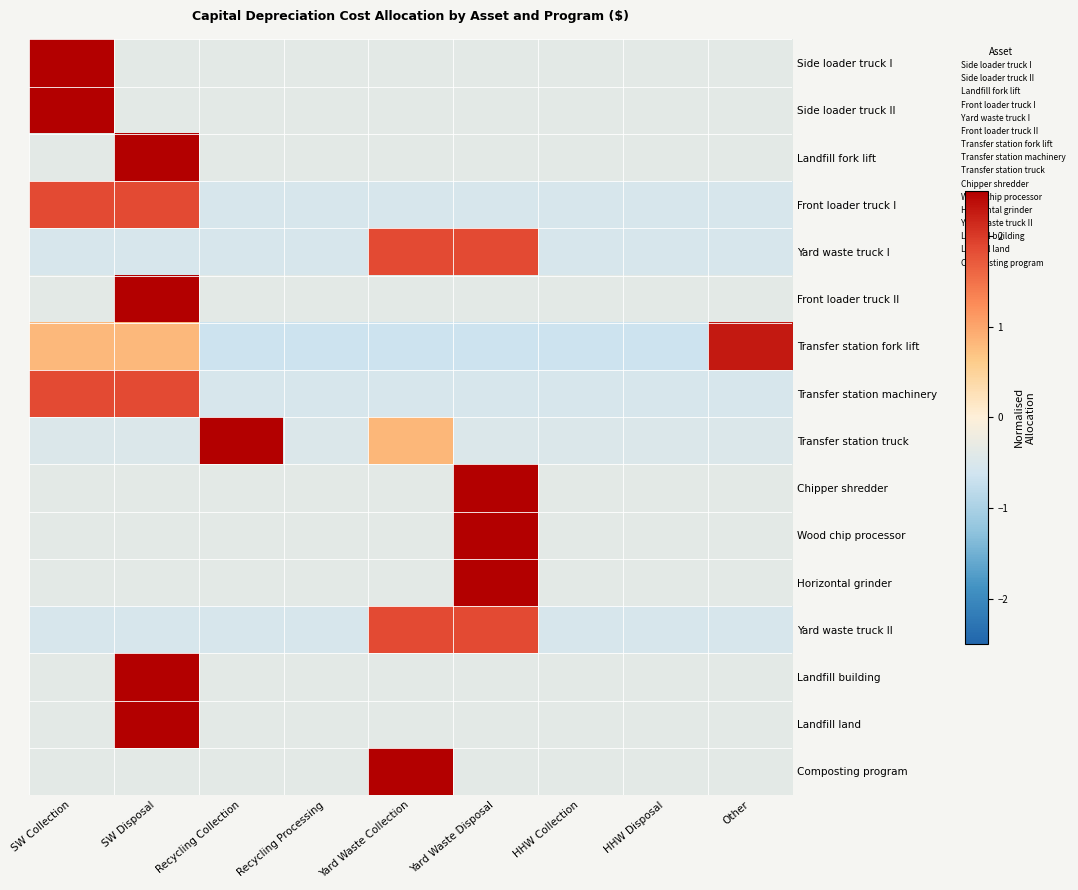

Reading right to left, list all the values displayed in this chart.

Side loader truck I: Other=-0.4	HHW Disposal=-0.4	HHW Collection=-0.4	Yard Waste Disposal=-0.4	Yard Waste Collection=-0.4	Recycling Processing=-0.4	Recycling Collection=-0.4	SW Disposal=-0.4	SW Collection=2.8
Side loader truck II: Other=-0.4	HHW Disposal=-0.4	HHW Collection=-0.4	Yard Waste Disposal=-0.4	Yard Waste Collection=-0.4	Recycling Processing=-0.4	Recycling Collection=-0.4	SW Disposal=-0.4	SW Collection=2.8
Landfill fork lift: Other=-0.4	HHW Disposal=-0.4	HHW Collection=-0.4	Yard Waste Disposal=-0.4	Yard Waste Collection=-0.4	Recycling Processing=-0.4	Recycling Collection=-0.4	SW Disposal=2.8	SW Collection=-0.4
Front loader truck I: Other=-0.5	HHW Disposal=-0.5	HHW Collection=-0.5	Yard Waste Disposal=-0.5	Yard Waste Collection=-0.5	Recycling Processing=-0.5	Recycling Collection=-0.5	SW Disposal=1.9	SW Collection=1.9
Yard waste truck I: Other=-0.5	HHW Disposal=-0.5	HHW Collection=-0.5	Yard Waste Disposal=1.9	Yard Waste Collection=1.9	Recycling Processing=-0.5	Recycling Collection=-0.5	SW Disposal=-0.5	SW Collection=-0.5
Front loader truck II: Other=-0.4	HHW Disposal=-0.4	HHW Collection=-0.4	Yard Waste Disposal=-0.4	Yard Waste Collection=-0.4	Recycling Processing=-0.4	Recycling Collection=-0.4	SW Disposal=2.8	SW Collection=-0.4
Transfer station fork lift: Other=2.3	HHW Disposal=-0.6	HHW Collection=-0.6	Yard Waste Disposal=-0.6	Yard Waste Collection=-0.6	Recycling Processing=-0.6	Recycling Collection=-0.6	SW Disposal=0.8	SW Collection=0.8
Transfer station machinery: Other=-0.5	HHW Disposal=-0.5	HHW Collection=-0.5	Yard Waste Disposal=-0.5	Yard Waste Collection=-0.5	Recycling Processing=-0.5	Recycling Collection=-0.5	SW Disposal=1.9	SW Collection=1.9
Transfer station truck: Other=-0.5	HHW Disposal=-0.5	HHW Collection=-0.5	Yard Waste Disposal=-0.5	Yard Waste Collection=0.8	Recycling Processing=-0.5	Recycling Collection=2.6	SW Disposal=-0.5	SW Collection=-0.5
Chipper shredder: Other=-0.4	HHW Disposal=-0.4	HHW Collection=-0.4	Yard Waste Disposal=2.8	Yard Waste Collection=-0.4	Recycling Processing=-0.4	Recycling Collection=-0.4	SW Disposal=-0.4	SW Collection=-0.4
Wood chip processor: Other=-0.4	HHW Disposal=-0.4	HHW Collection=-0.4	Yard Waste Disposal=2.8	Yard Waste Collection=-0.4	Recycling Processing=-0.4	Recycling Collection=-0.4	SW Disposal=-0.4	SW Collection=-0.4
Horizontal grinder: Other=-0.4	HHW Disposal=-0.4	HHW Collection=-0.4	Yard Waste Disposal=2.8	Yard Waste Collection=-0.4	Recycling Processing=-0.4	Recycling Collection=-0.4	SW Disposal=-0.4	SW Collection=-0.4
Yard waste truck II: Other=-0.5	HHW Disposal=-0.5	HHW Collection=-0.5	Yard Waste Disposal=1.9	Yard Waste Collection=1.9	Recycling Processing=-0.5	Recycling Collection=-0.5	SW Disposal=-0.5	SW Collection=-0.5
Landfill building: Other=-0.4	HHW Disposal=-0.4	HHW Collection=-0.4	Yard Waste Disposal=-0.4	Yard Waste Collection=-0.4	Recycling Processing=-0.4	Recycling Collection=-0.4	SW Disposal=2.8	SW Collection=-0.4
Landfill land: Other=-0.4	HHW Disposal=-0.4	HHW Collection=-0.4	Yard Waste Disposal=-0.4	Yard Waste Collection=-0.4	Recycling Processing=-0.4	Recycling Collection=-0.4	SW Disposal=2.8	SW Collection=-0.4
Composting program: Other=-0.4	HHW Disposal=-0.4	HHW Collection=-0.4	Yard Waste Disposal=-0.4	Yard Waste Collection=2.8	Recycling Processing=-0.4	Recycling Collection=-0.4	SW Disposal=-0.4	SW Collection=-0.4